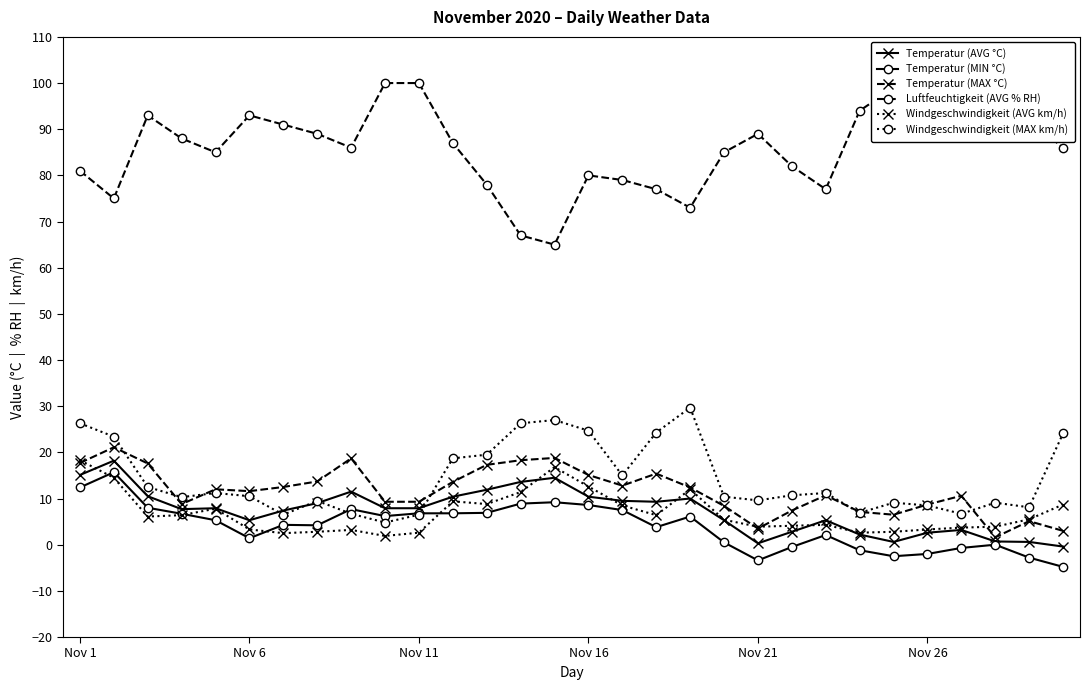

The Windgeschwindigkeit (MAX km/h) series shows 43.1 at Nov 16. True or false?

False